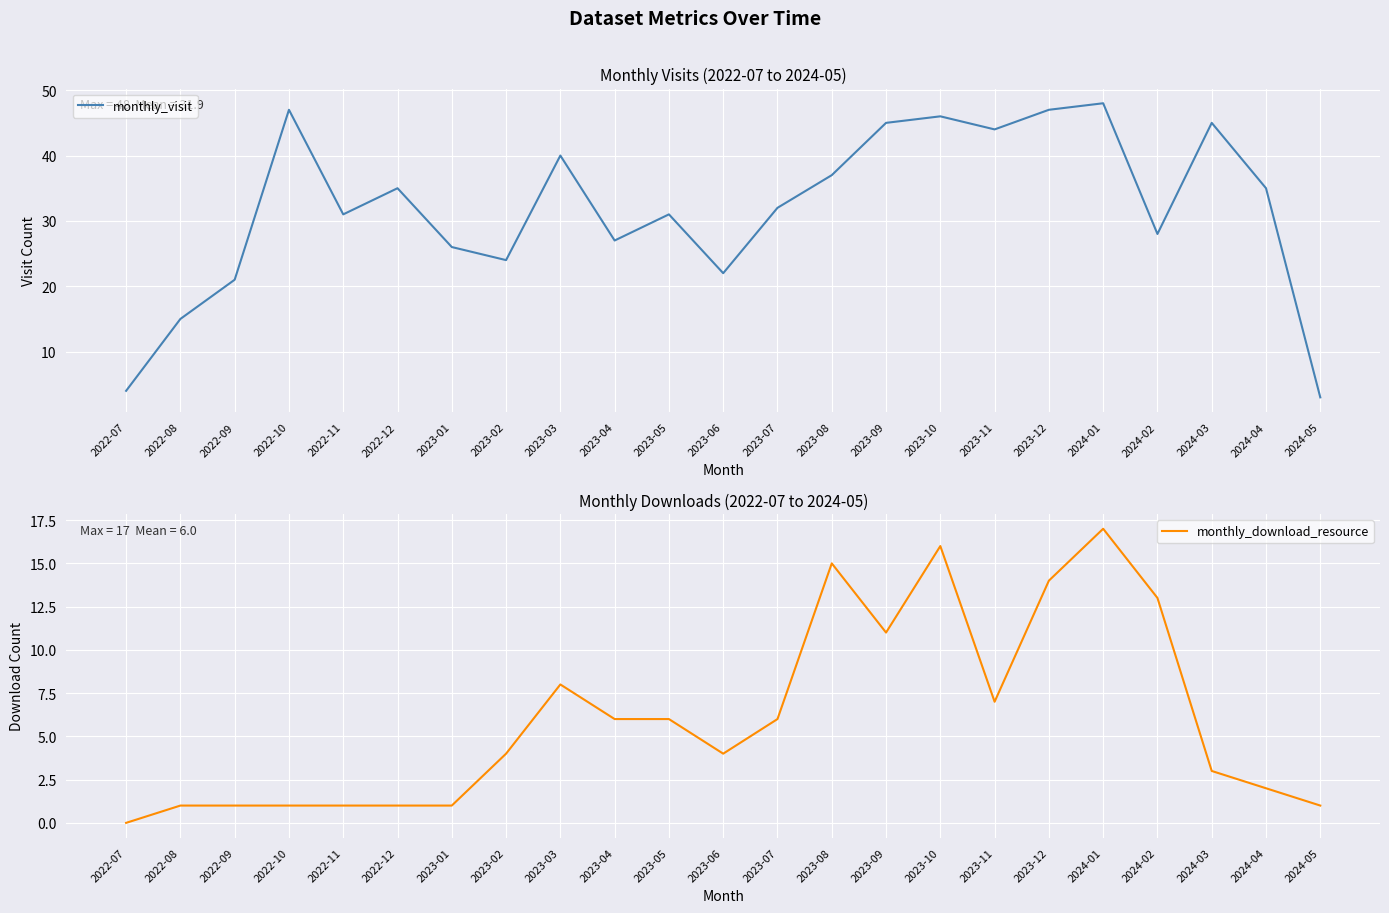

Rank the series by their average value, from highest to lowest.

monthly_visit, monthly_download_resource